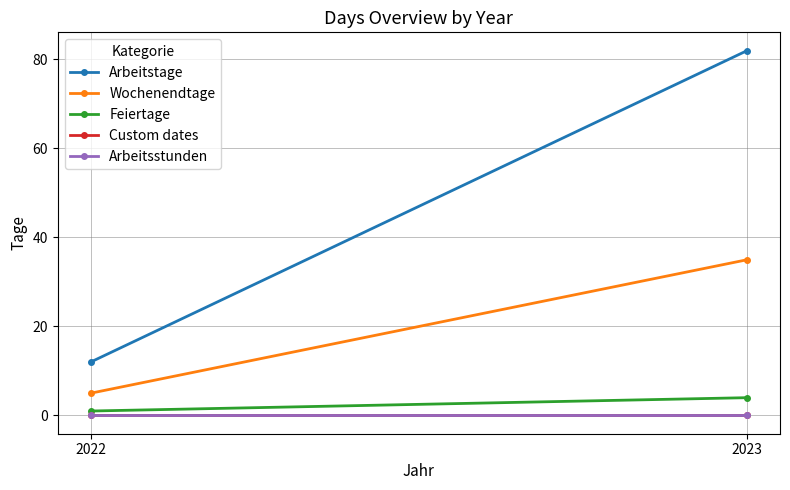

List the labels in order of Wochenendtage value, largest first.

2023, 2022